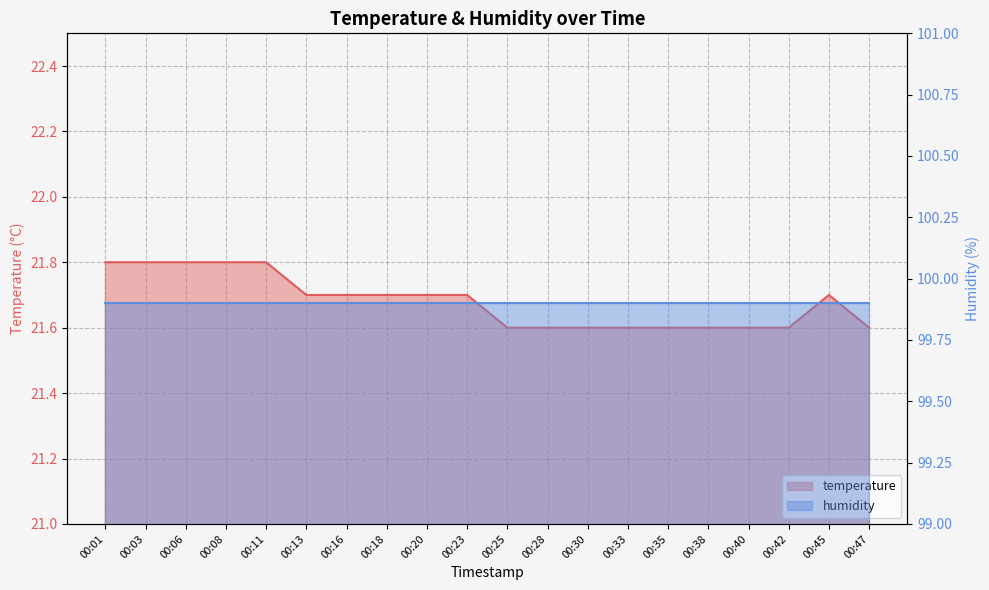

Rank the categories by value from lowest to highest.

00:25, 00:28, 00:30, 00:33, 00:35, 00:38, 00:40, 00:42, 00:47, 00:13, 00:16, 00:18, 00:20, 00:23, 00:45, 00:01, 00:03, 00:06, 00:08, 00:11